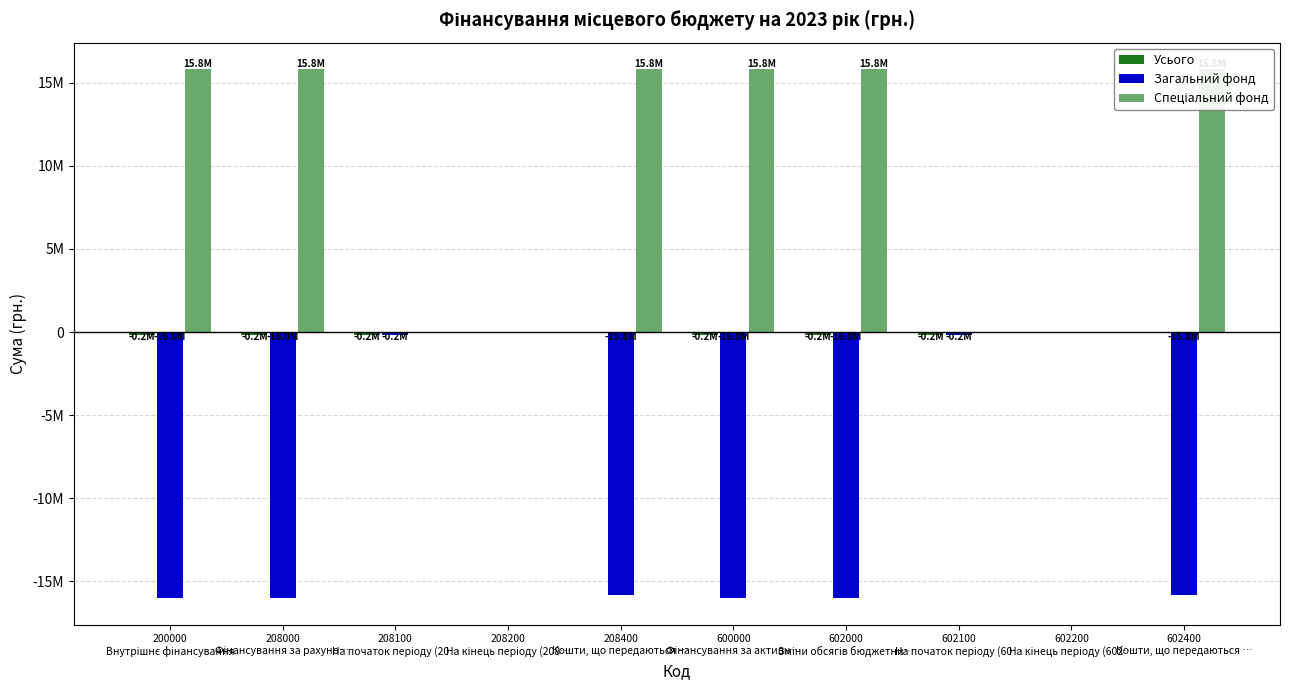

Between 602200
На кінець періоду (602… and 208200
На кінець періоду (208…, which is larger?

602200
На кінець періоду (602…